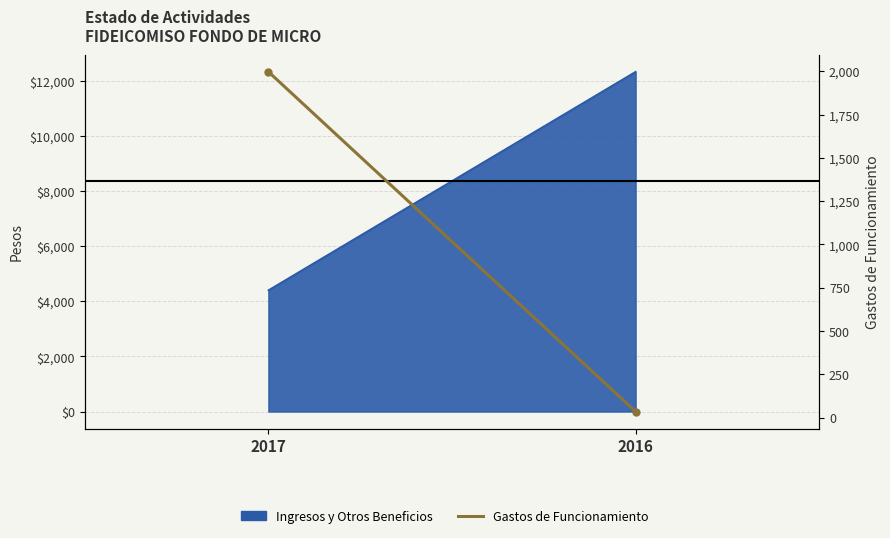

What is the value of the 1st point from the left?

1997